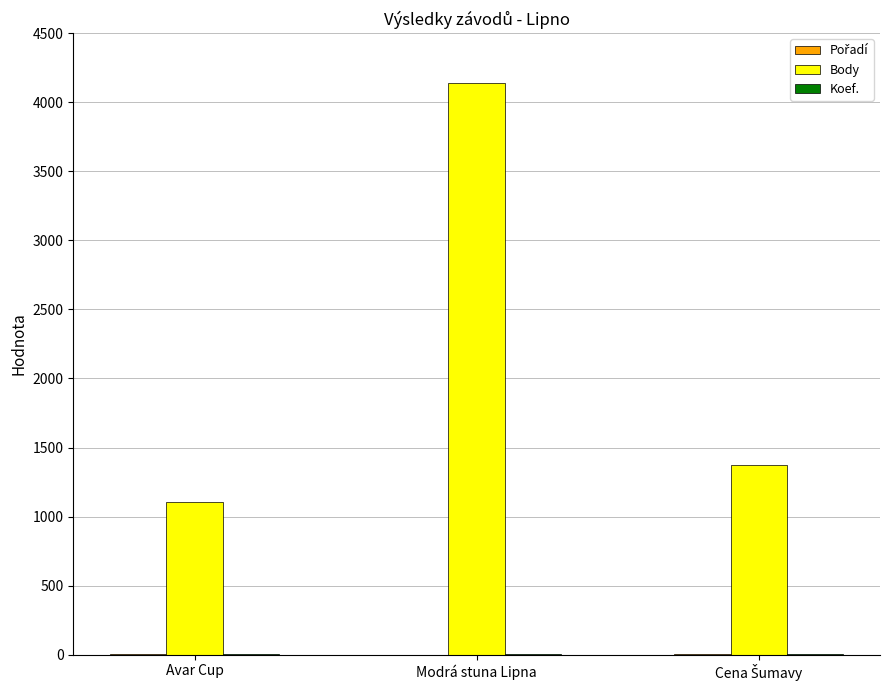

At which category is the sum across all series the highest?

Modrá stuna Lipna